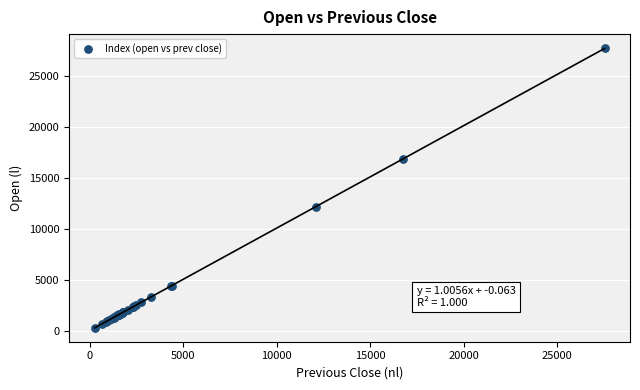

What Y value in the scatter plot is closest to 14000?

12123.1